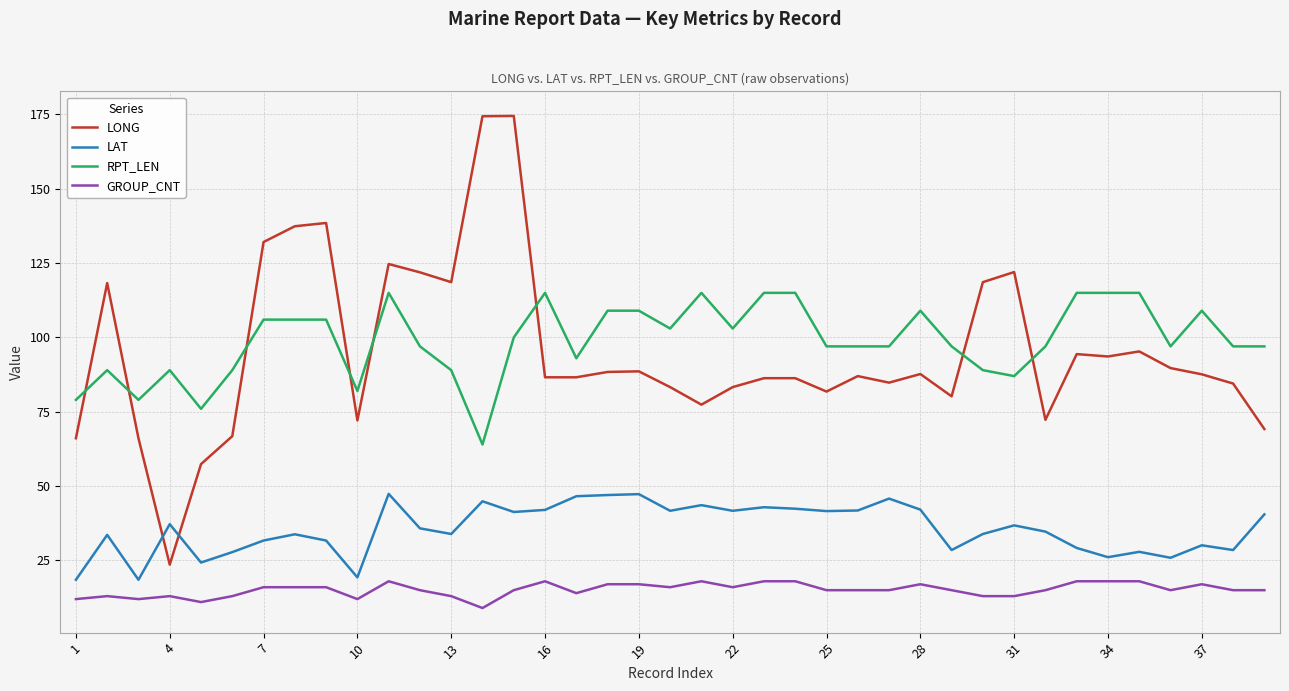

Rank the series by their maximum value, from highest to lowest.

LONG, RPT_LEN, LAT, GROUP_CNT